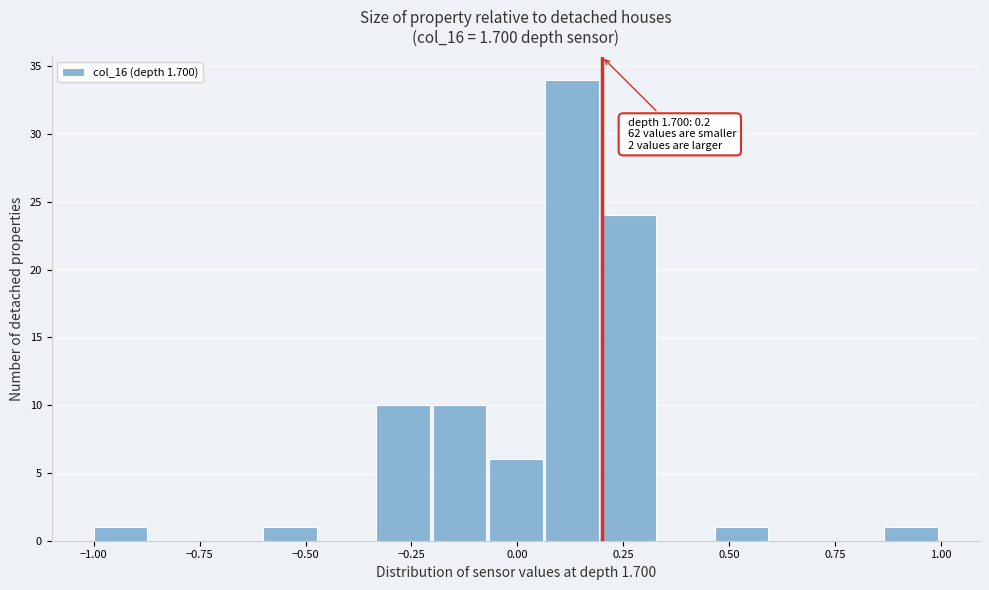

Around what value on the x-axis is the tallest bar? Give the approximate position of its centre, as read against the axis.

0.15